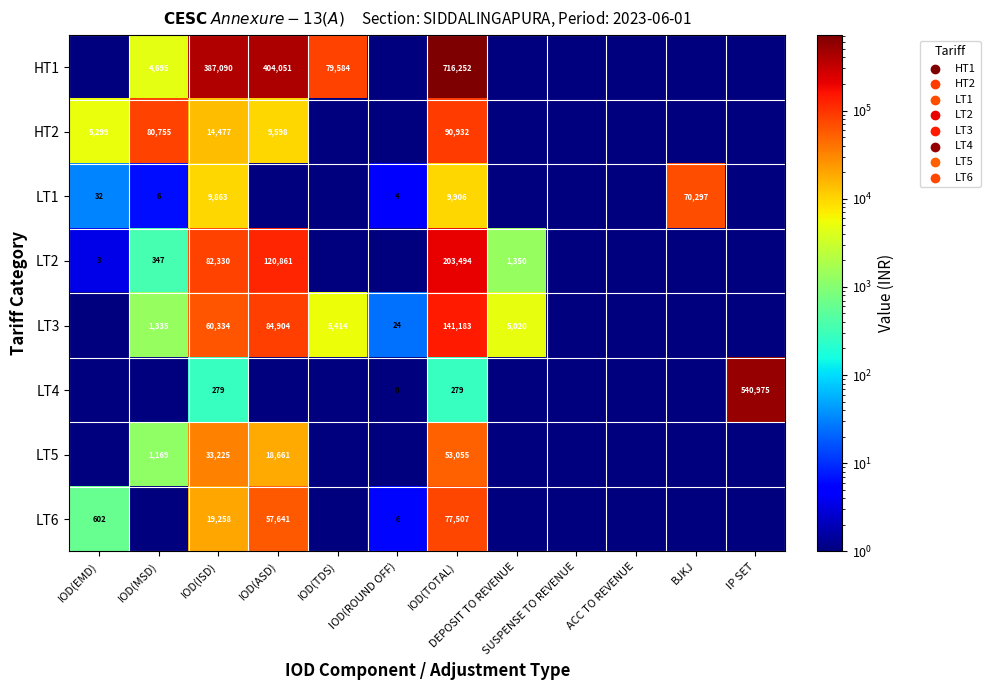

How many distinct data groups are displayed?

8